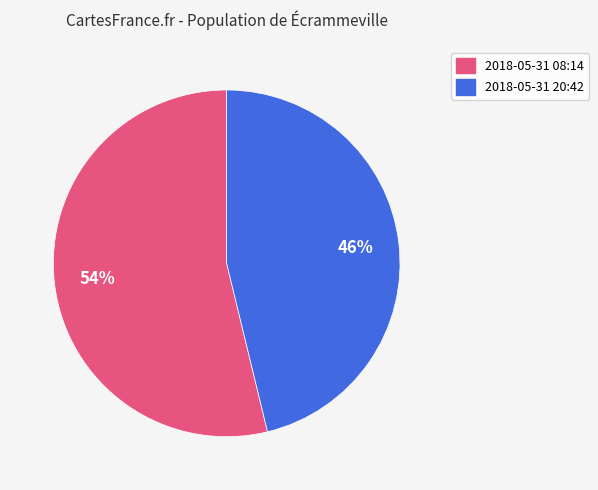

To the nearest percent, what is the average slice percentage?

50%